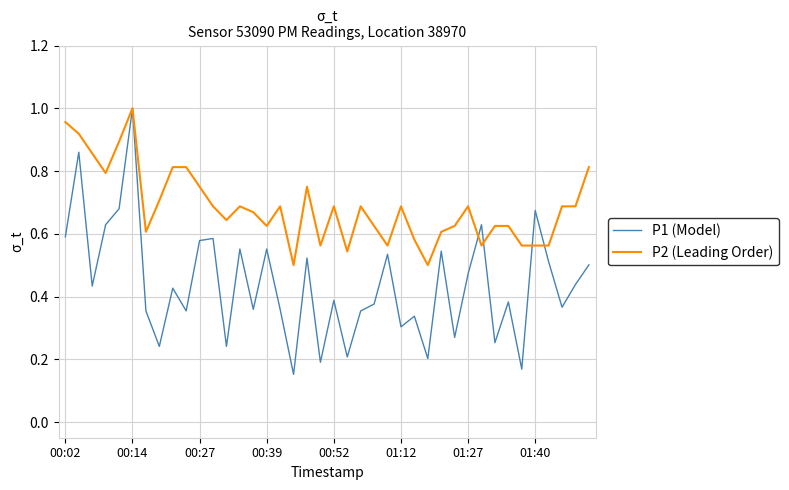

Which series has the largest range (max minus min)?

P1 (Model)